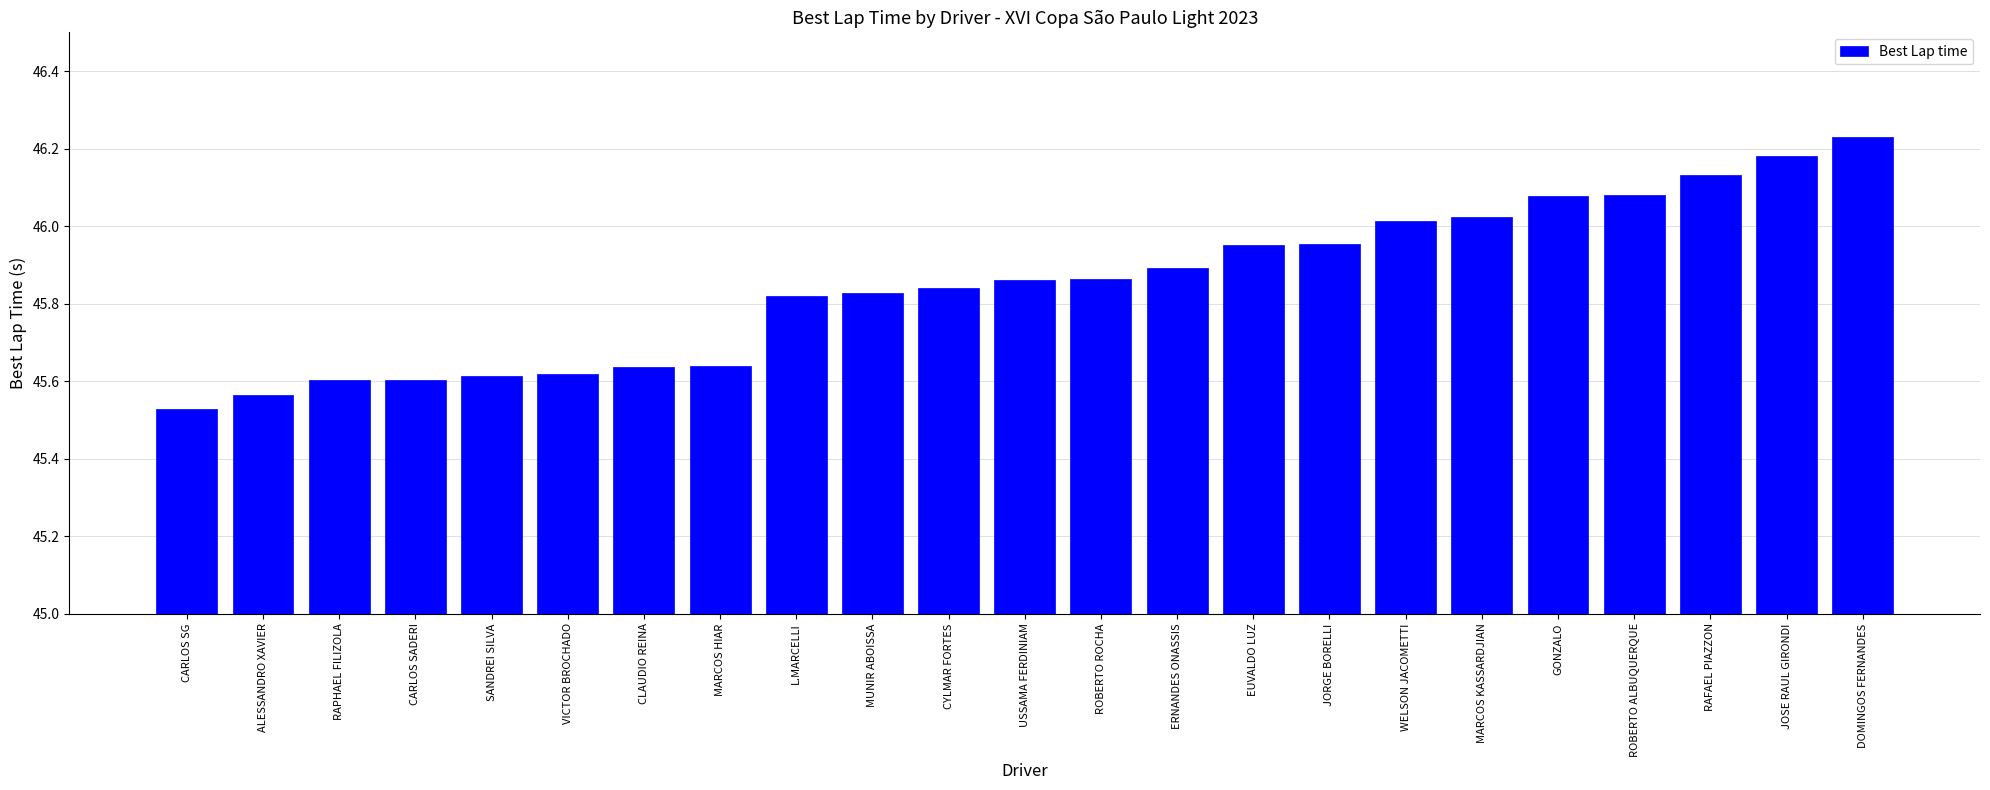

Between EUVALDO LUZ and CYLMAR FORTES, which is larger?

EUVALDO LUZ